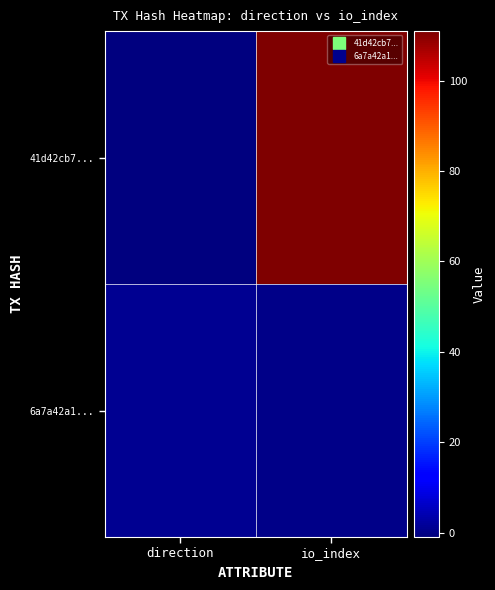

List the series in order of their peak value, lowest first.

6a7a42a1..., 41d42cb7...